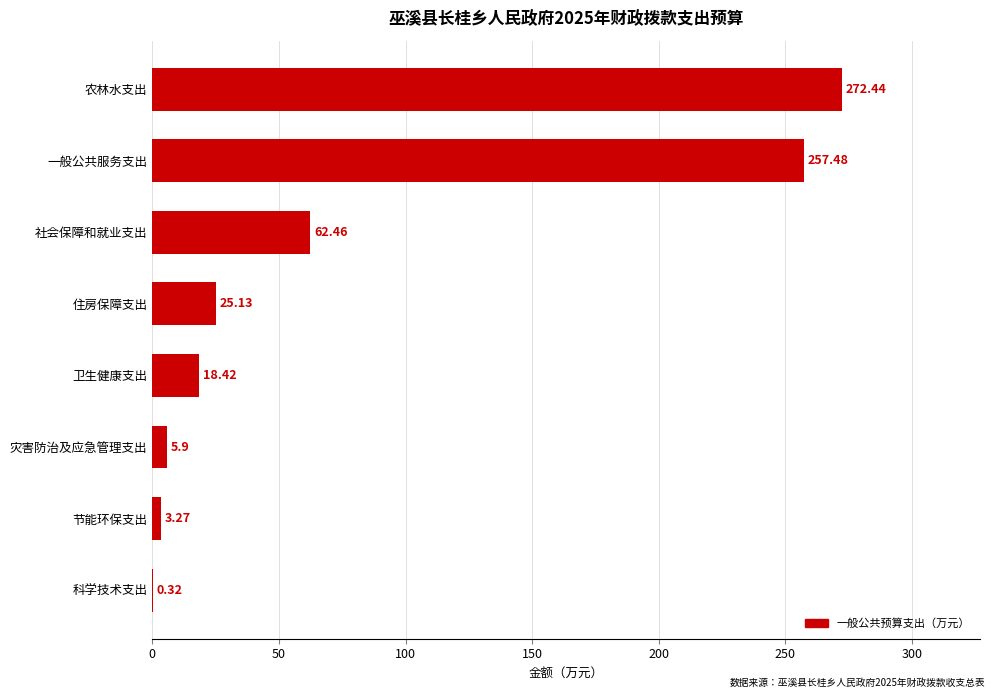

Which has a higher value, 灾害防治及应急管理支出 or 一般公共服务支出?

一般公共服务支出